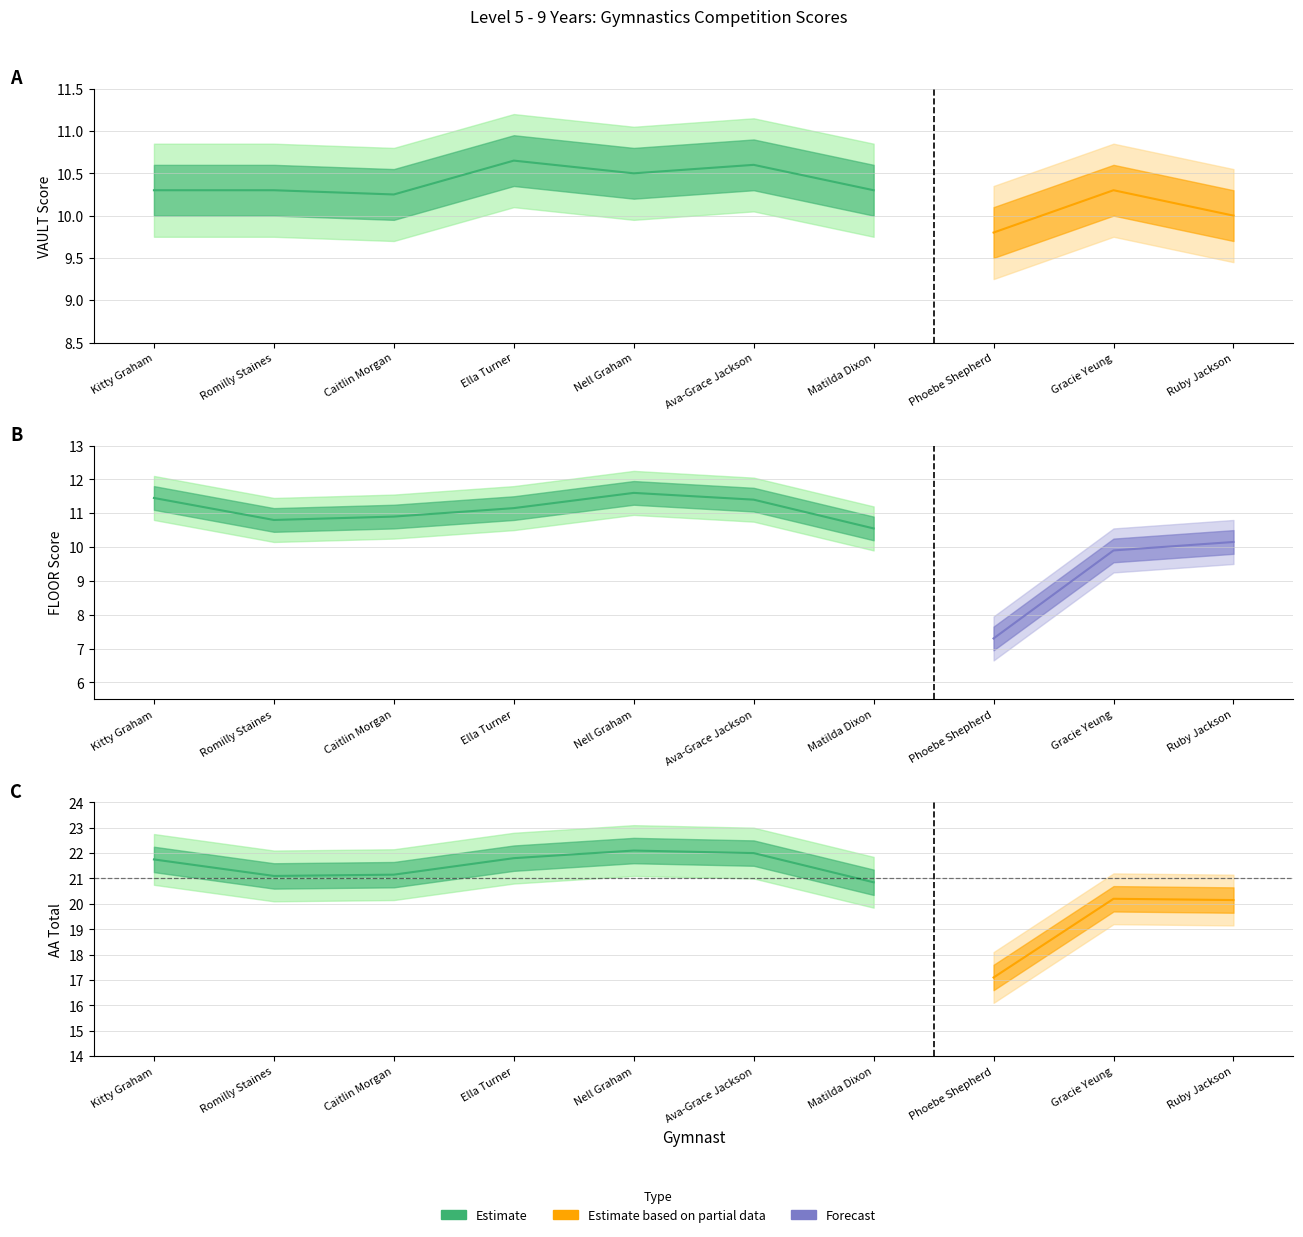

Reading left to right, list all the values displayed in this chart.

VAULT Score: Kitty Graham=10.3	Romilly Staines=10.3	Caitlin Morgan=10.2	Ella Turner=10.7	Nell Graham=10.5	Ava-Grace Jackson=10.6	Matilda Dixon=10.3	Phoebe Shepherd=9.8	Gracie Yeung=10.3	Ruby Jackson=10.0
FLOOR Score: Kitty Graham=11.4	Romilly Staines=10.8	Caitlin Morgan=10.9	Ella Turner=11.2	Nell Graham=11.6	Ava-Grace Jackson=11.4	Matilda Dixon=10.6	Phoebe Shepherd=7.3	Gracie Yeung=9.9	Ruby Jackson=10.2
AA Total: Kitty Graham=21.8	Romilly Staines=21.1	Caitlin Morgan=21.1	Ella Turner=21.8	Nell Graham=22.1	Ava-Grace Jackson=22.0	Matilda Dixon=20.9	Phoebe Shepherd=17.1	Gracie Yeung=20.2	Ruby Jackson=20.1